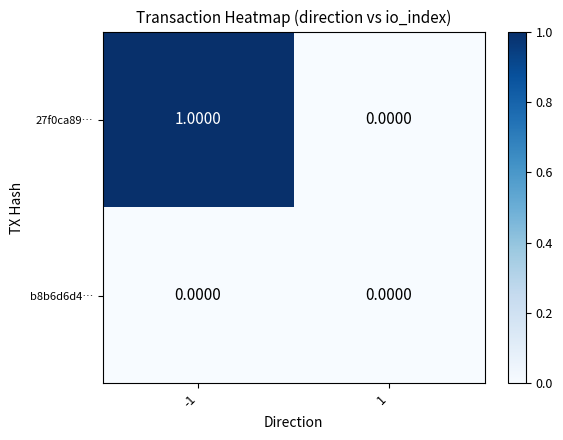

List the series in order of their overall mean, highest first.

27f0ca89…, b8b6d6d4…